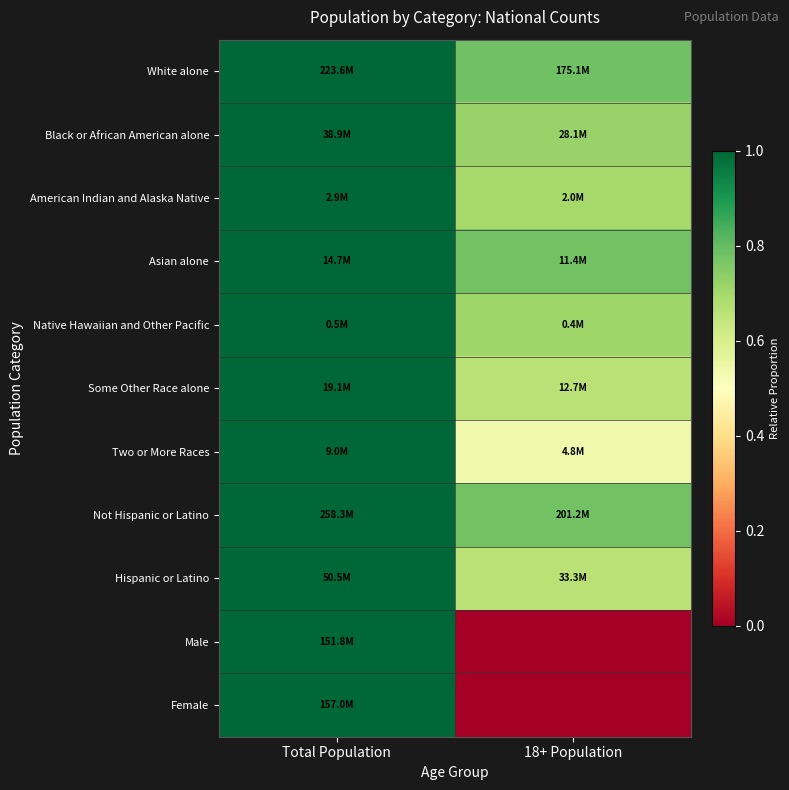

Which label corresponds to the smallest value in the chart?

18+ Population